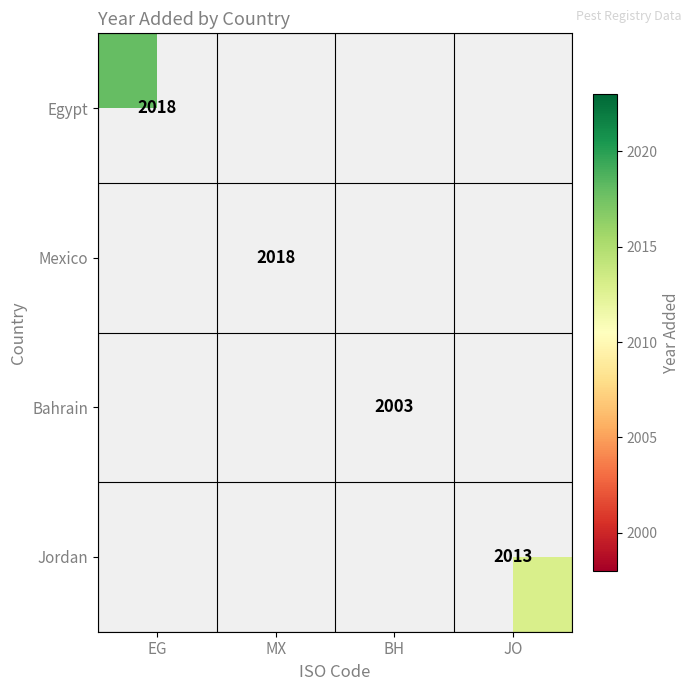

The Jordan series shows 2013 at JO. True or false?

True